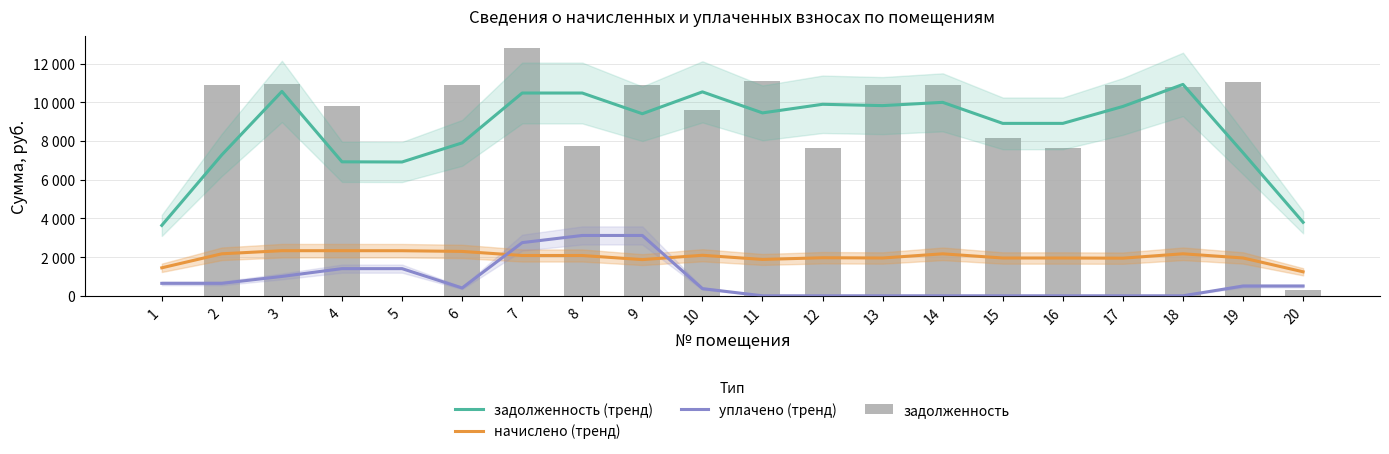

The начислено (тренд) series shows 1240.0 at 20. True or false?

True